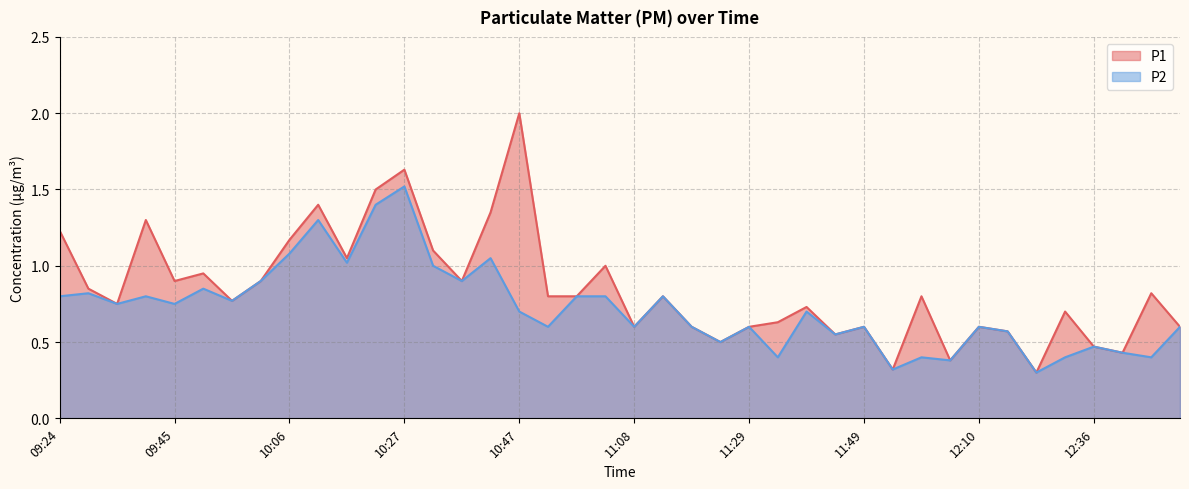

Between 09:45 and 11:49, which series saw the biggest shift?

P1